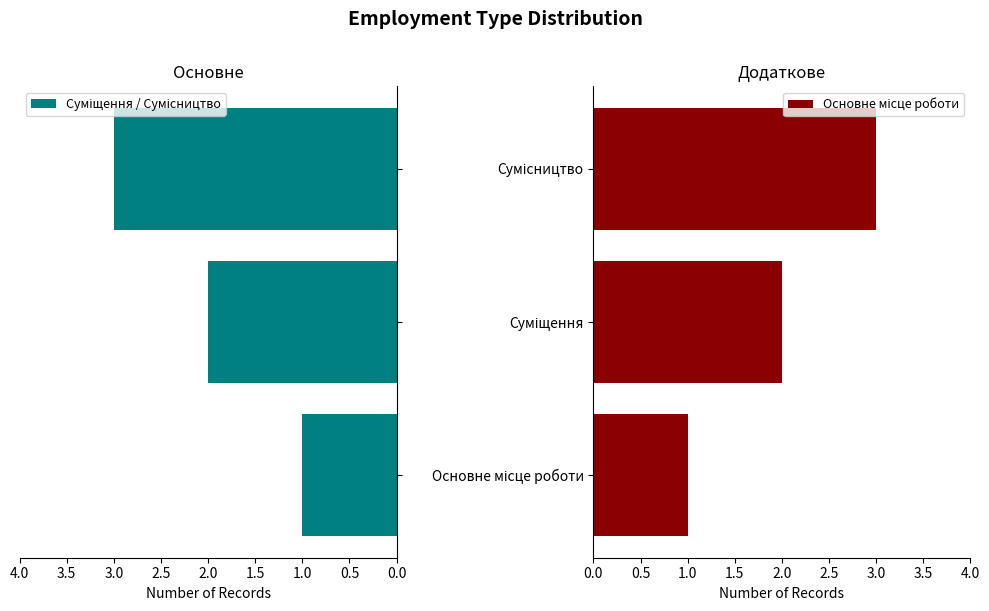

The value of Основне місце роботи at Сумісництво is 4. True or false?

False